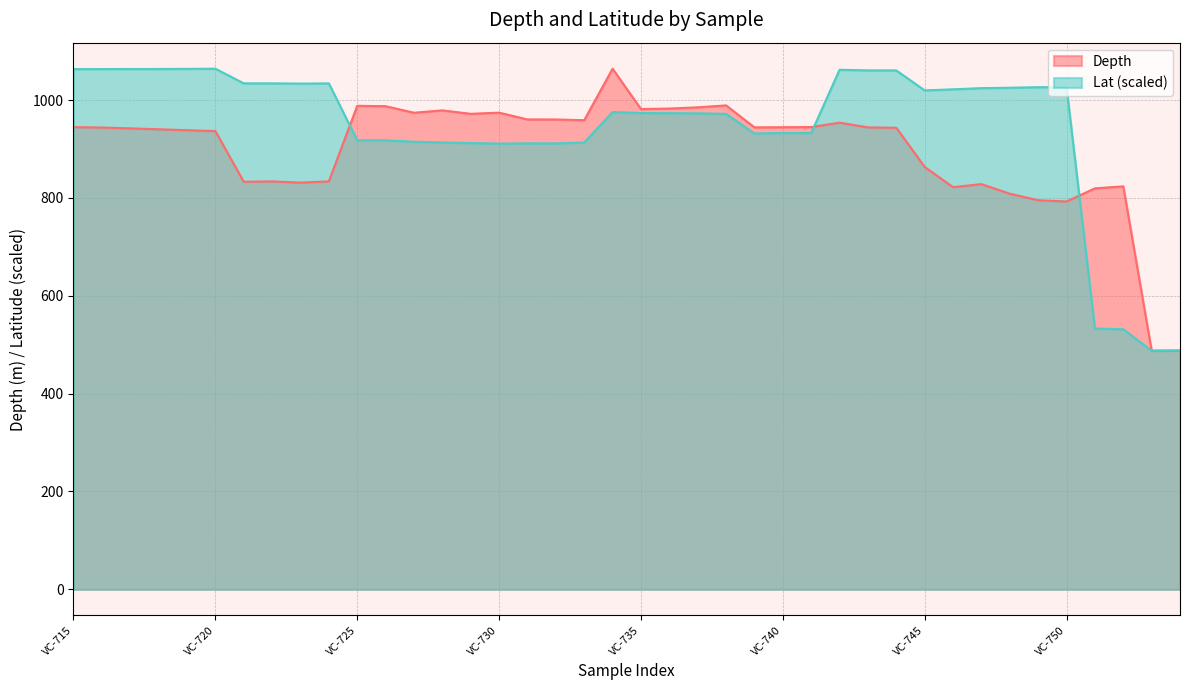

What is the minimum value shown in the chart?

487.7